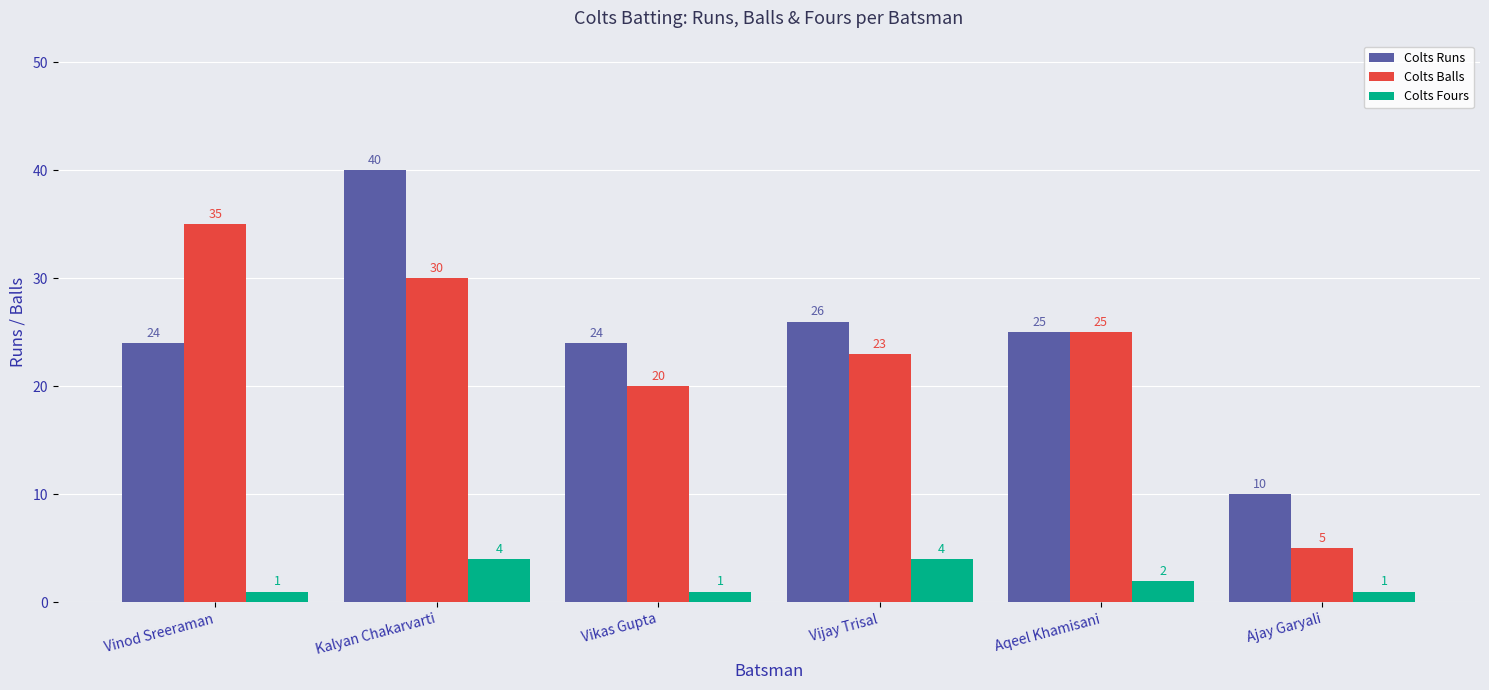

What is the difference between the maximum and minimum values in the Colts Balls series?

30